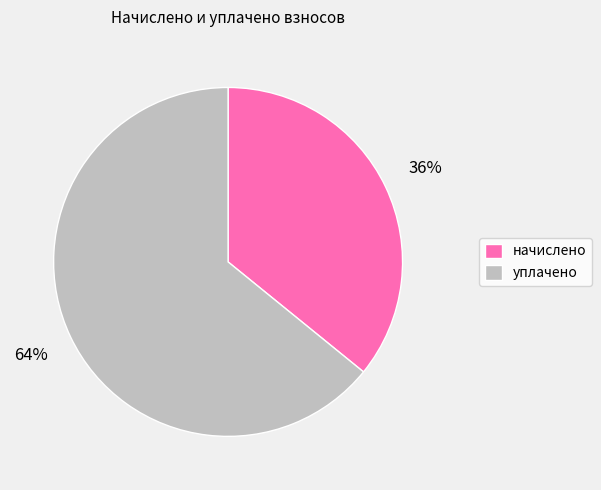

What is the smallest slice in the pie chart?

начислено